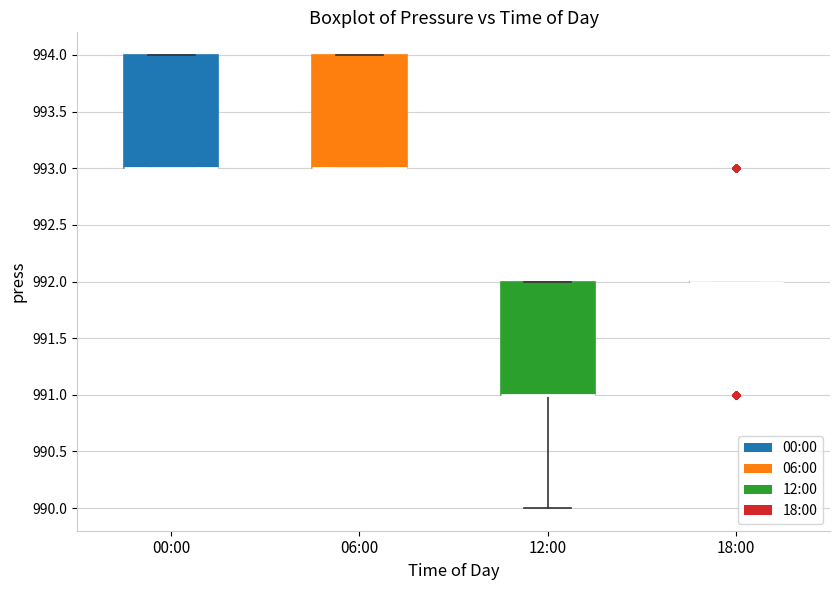

Reading left to right, read every box against the y-axis: the position of its median line, the range the box covers, and the ends of its whiskers. The values are not printed on the chart, so give them approximately, as read against the axis.

00:00: median 993 (drawn on the box's lower edge), box 993 to 994, whiskers 993 to 994
06:00: median 993 (drawn on the box's lower edge), box 993 to 994, whiskers 993 to 994
12:00: median 991 (drawn on the box's lower edge), box 991 to 992, whiskers 990 to 992
18:00: box collapsed to a line at 992, whiskers 992 to 992